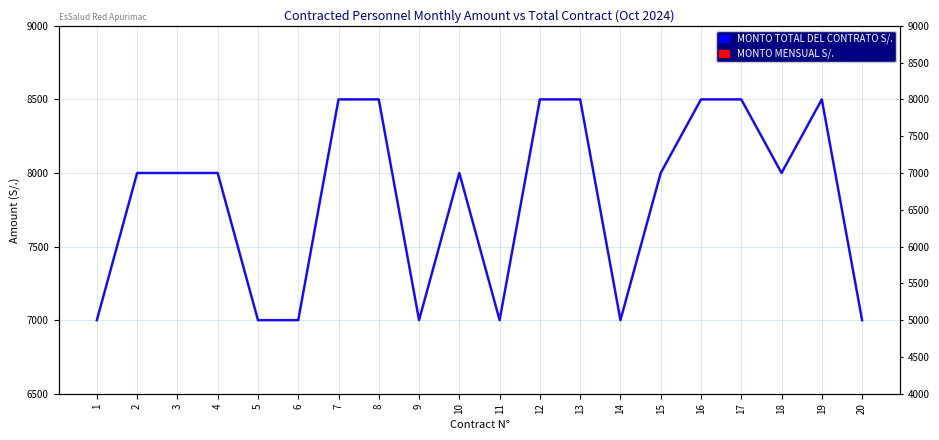

At 17, list the series in order from smallest to largest.

MONTO MENSUAL S/., MONTO TOTAL DEL CONTRATO S/.